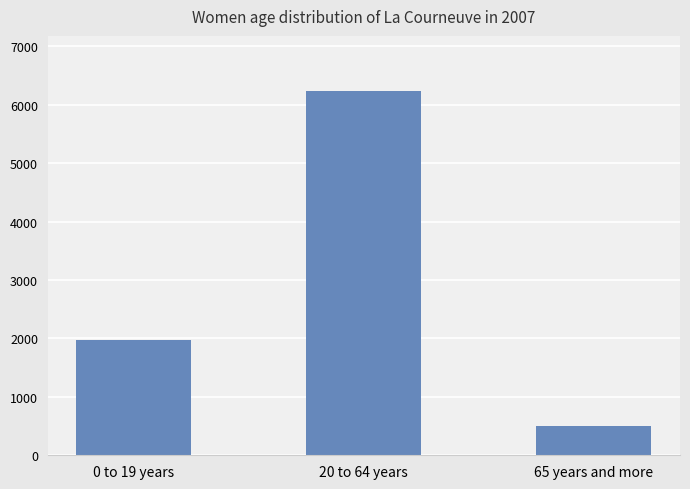

Where is the data nearest to the value 3370?

0 to 19 years